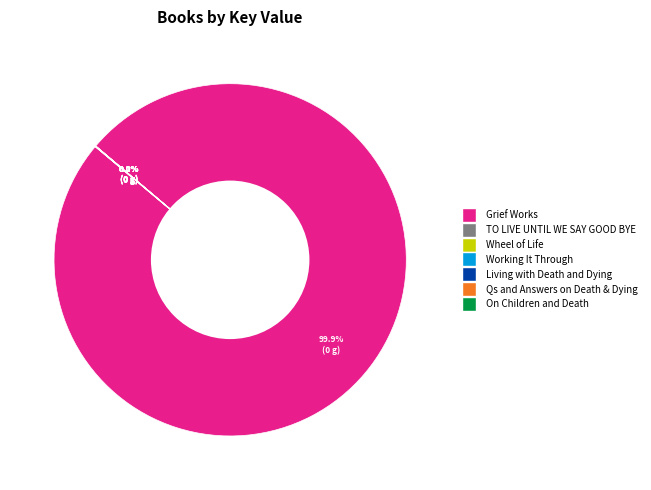

What is the majority slice?

Grief Works